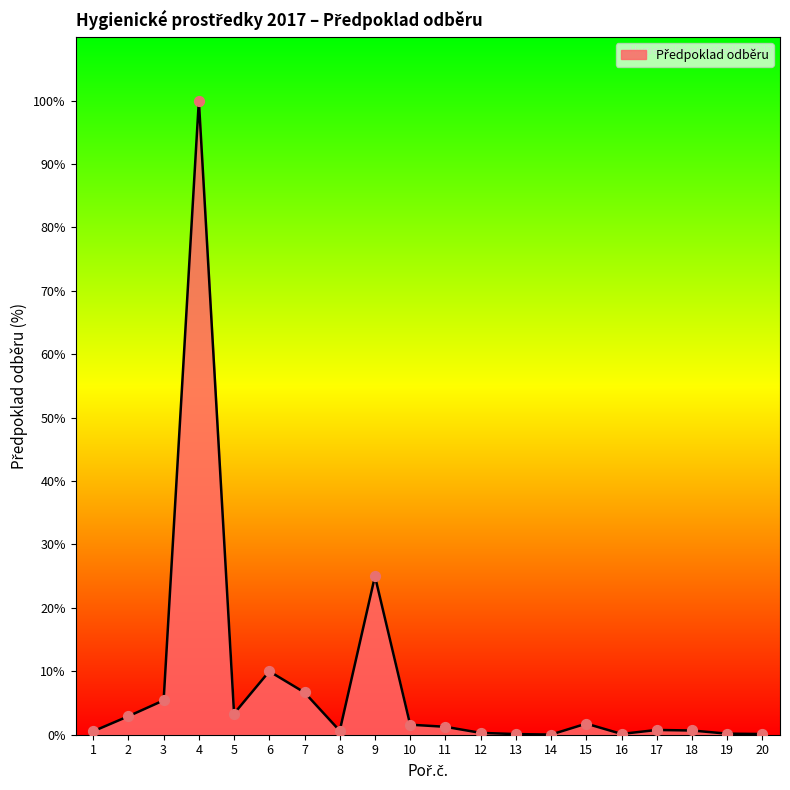

Is this an area chart (filled region under the line)?

Yes